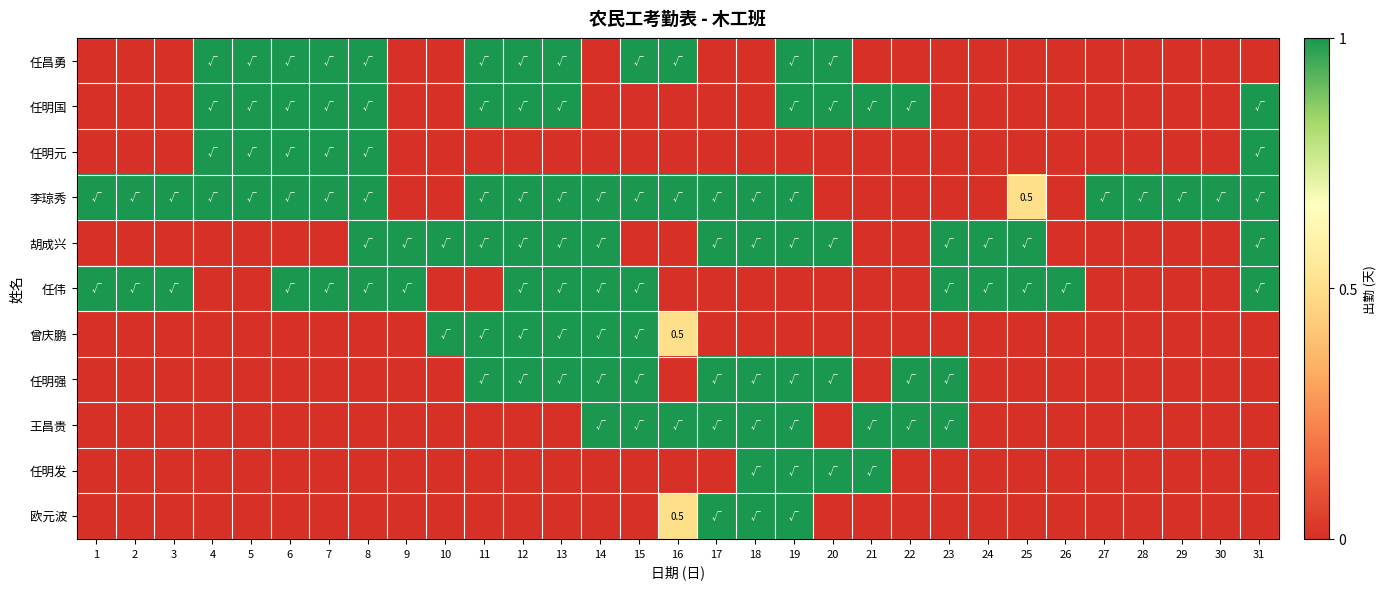

Between 21 and 15, which is larger?

15